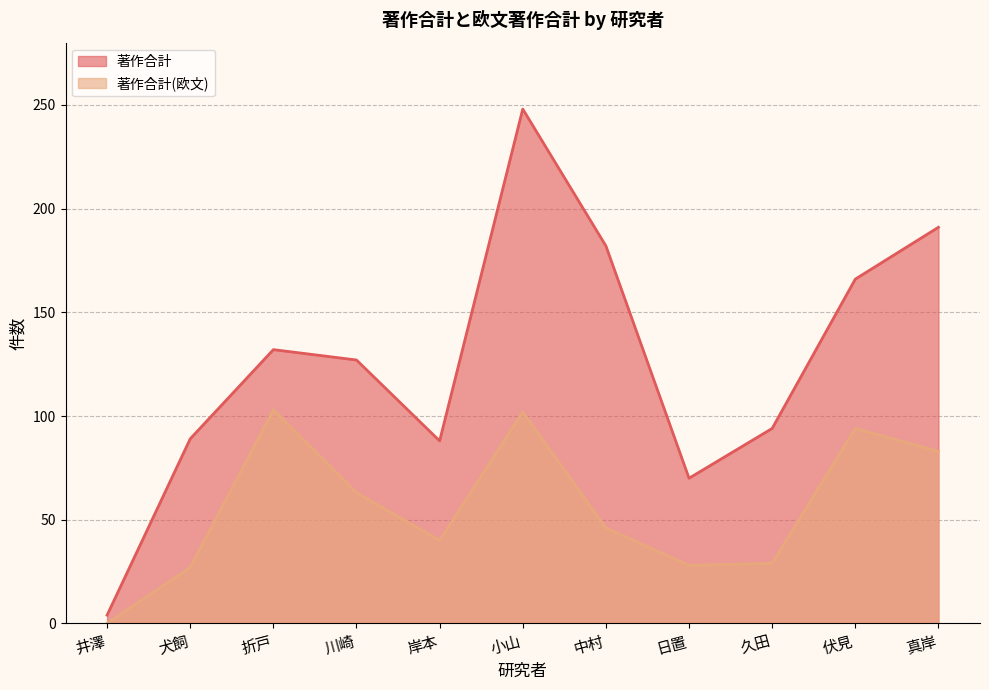

Which label corresponds to the largest value in the chart?

小山